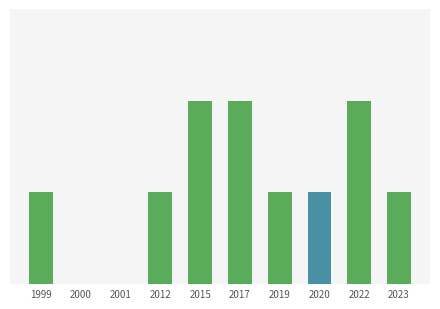

Reading right to left, list all the values displayed in this chart.

2023=1	2022=2	2020=1	2019=1	2017=2	2015=2	2012=1	2001=0	2000=0	1999=1